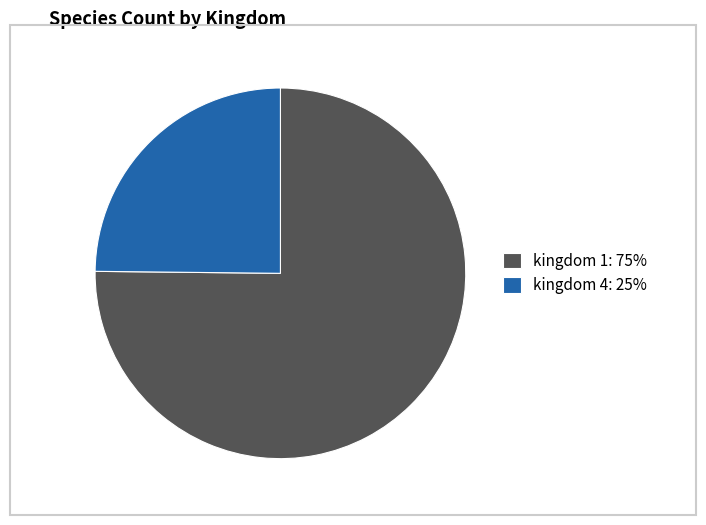

What is the ratio of the value at kingdom 4: 25% to the value at kingdom 1: 75%?

0.3